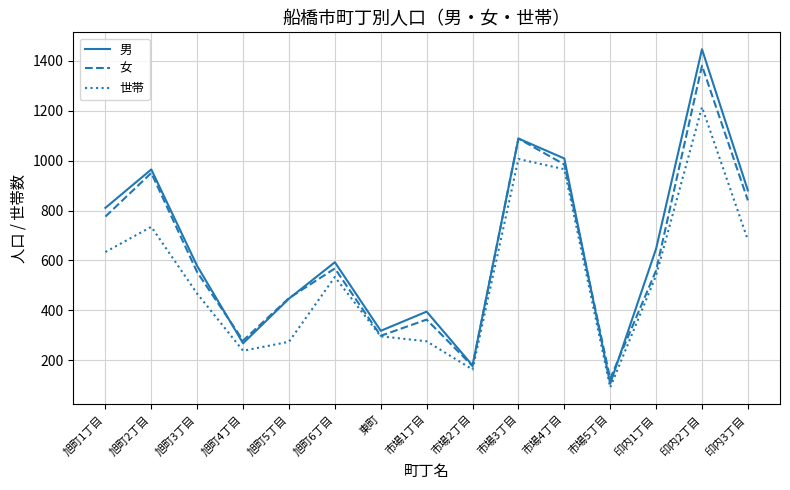

What is the sum of the 男 values at 印内2丁目 and 旭町6丁目?

2040